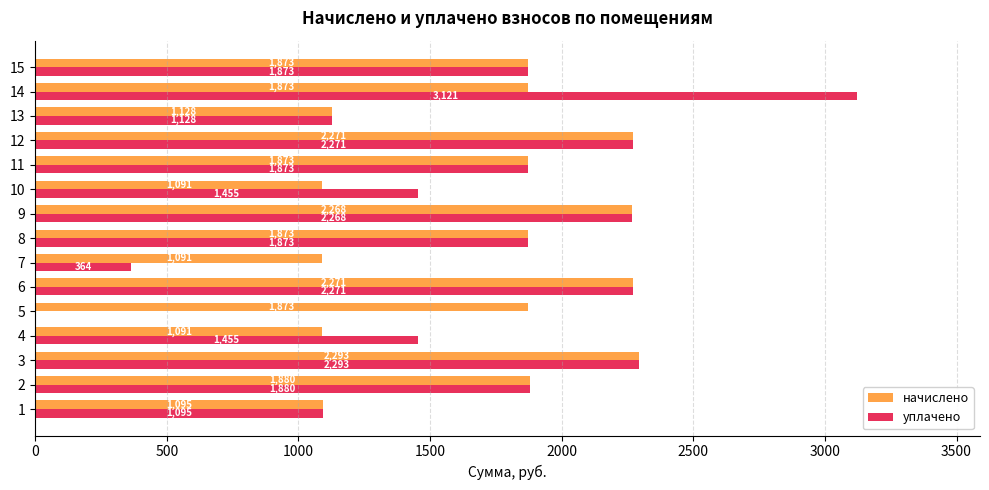

What is the greatest value displayed?

3121.0